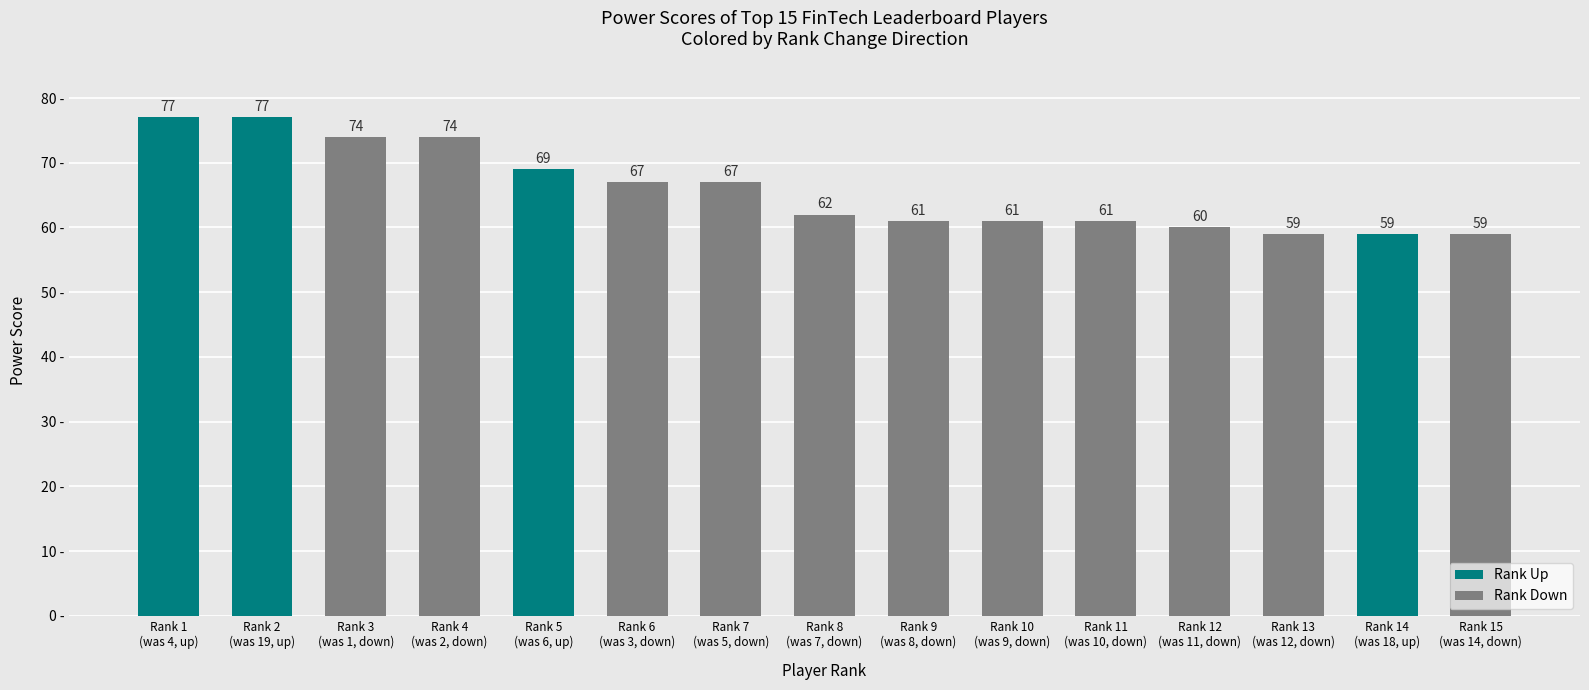

How many bars are there in total?

15